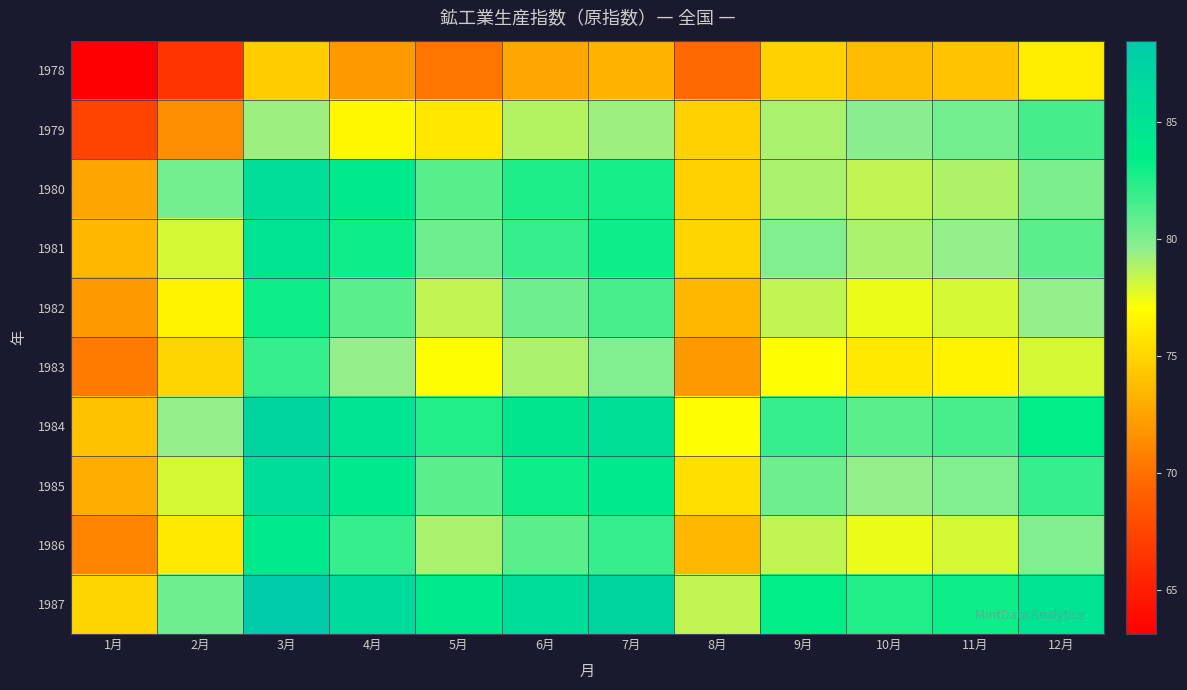

Count the number of categories in the chart.

12